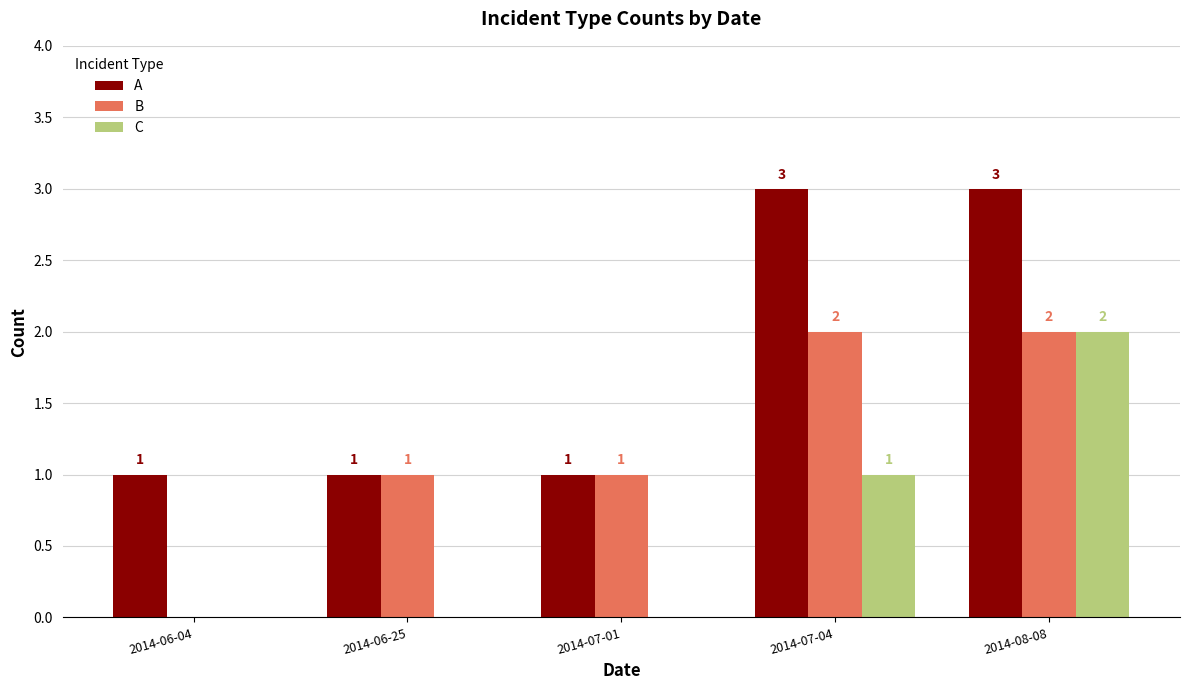

Is the value of C at 2014-07-04 greater than the value of A at 2014-08-08?

No